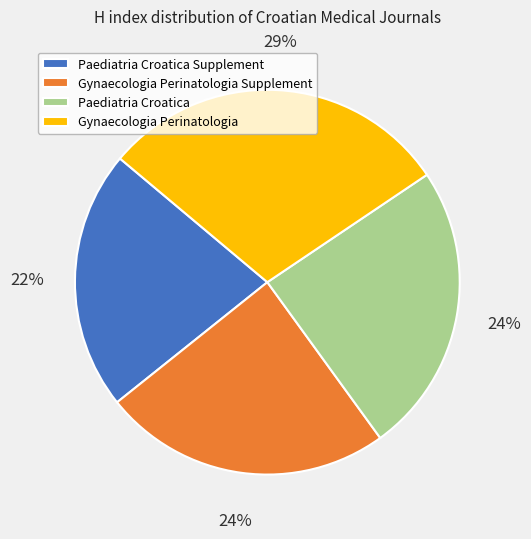

Is there a majority slice in this chart?

No